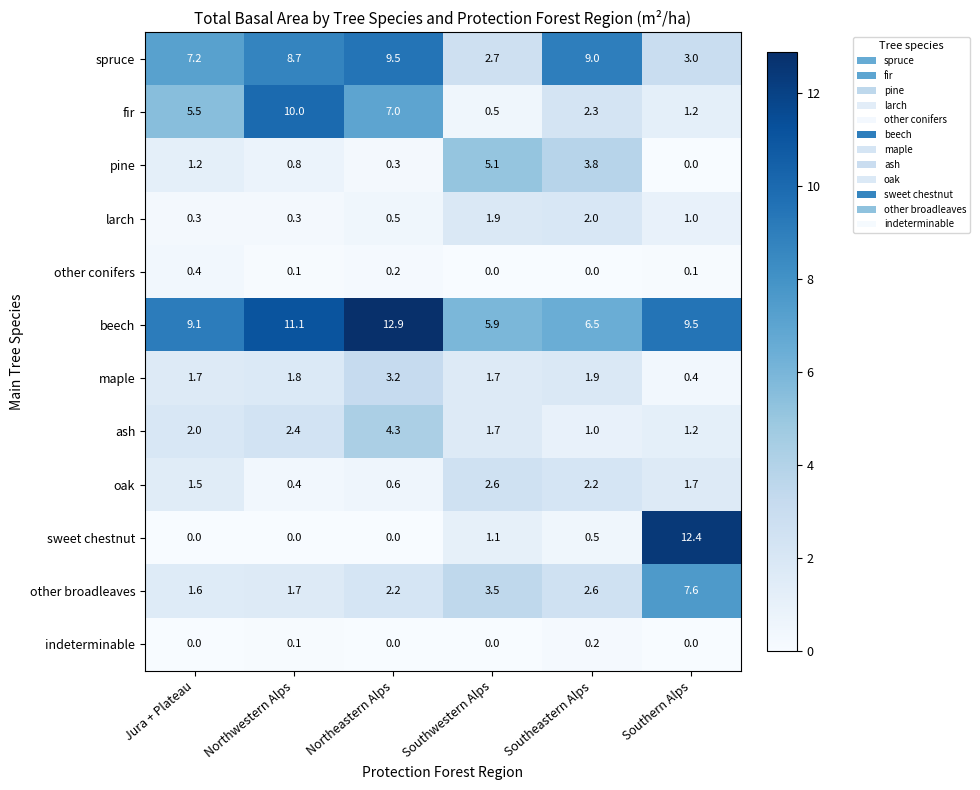

What is the difference between the pine values at Southern Alps and Southeastern Alps?

3.8